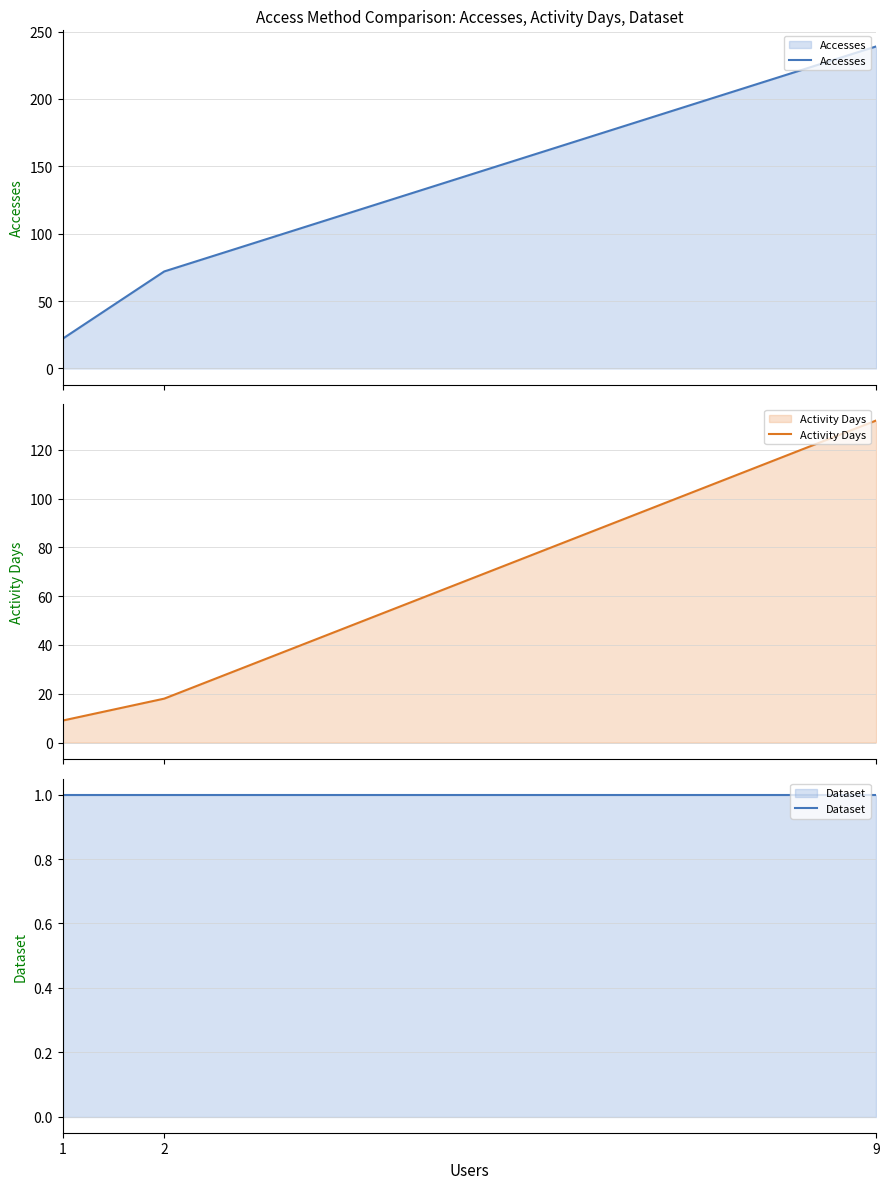

Which series has the largest range (max minus min)?

Accesses